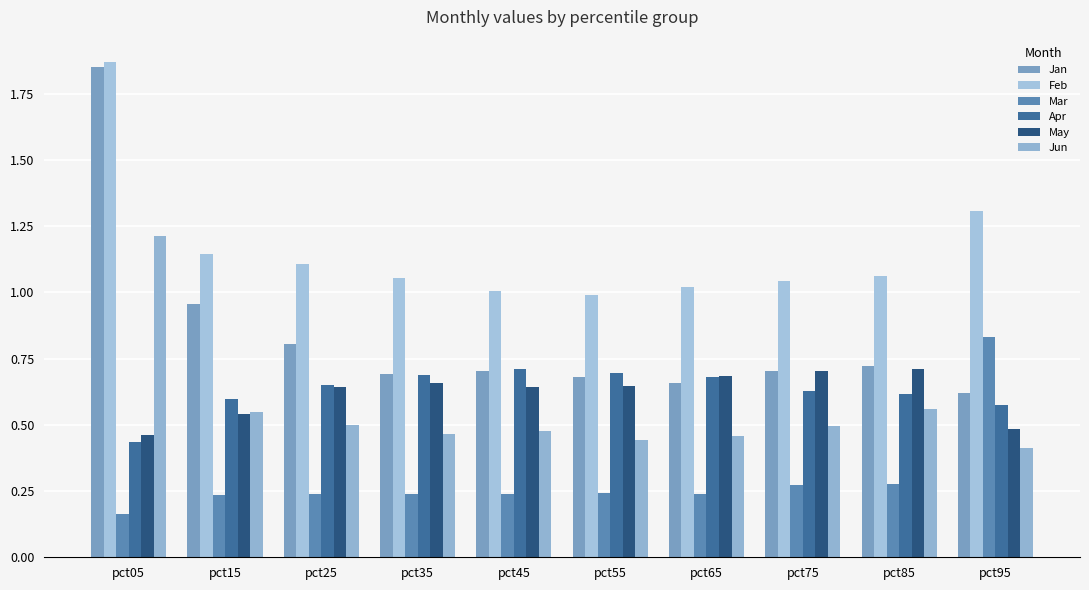

How many categories are shown in the chart?

10